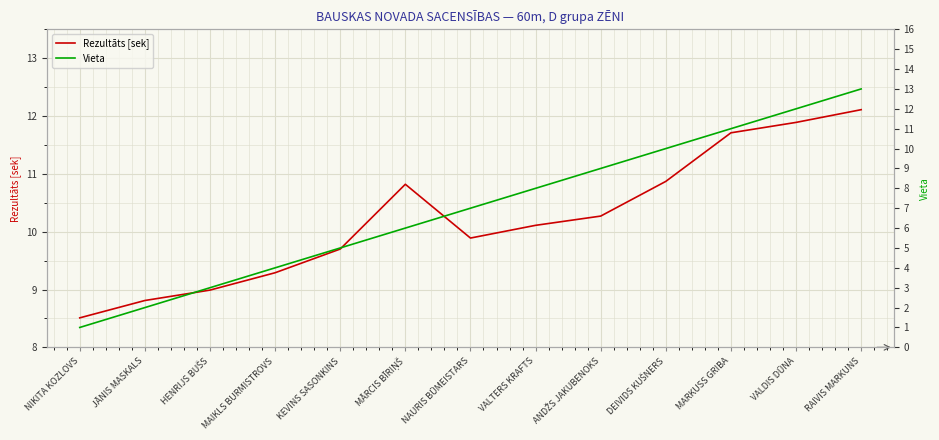

Where do Vieta and Rezultāts [sek] first cross each other?

MARKUSS GRIBA and VALDIS DŪNA